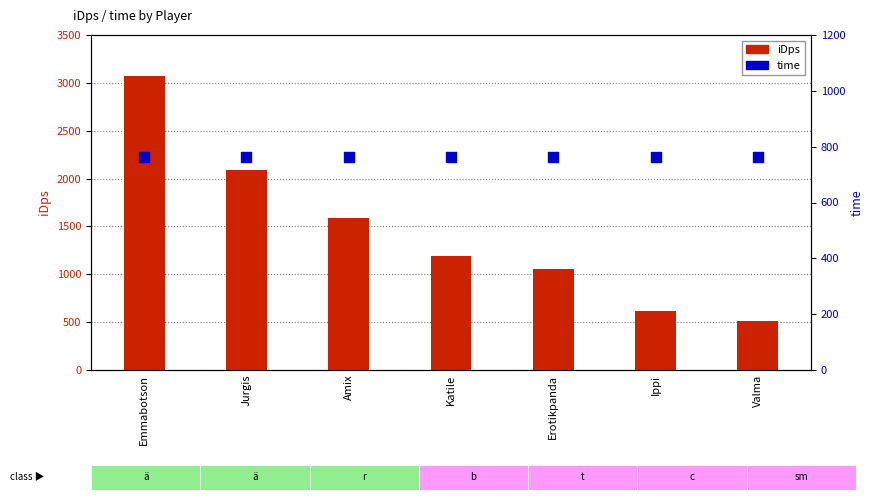

Which series has the largest Y range (max minus min)?

iDps